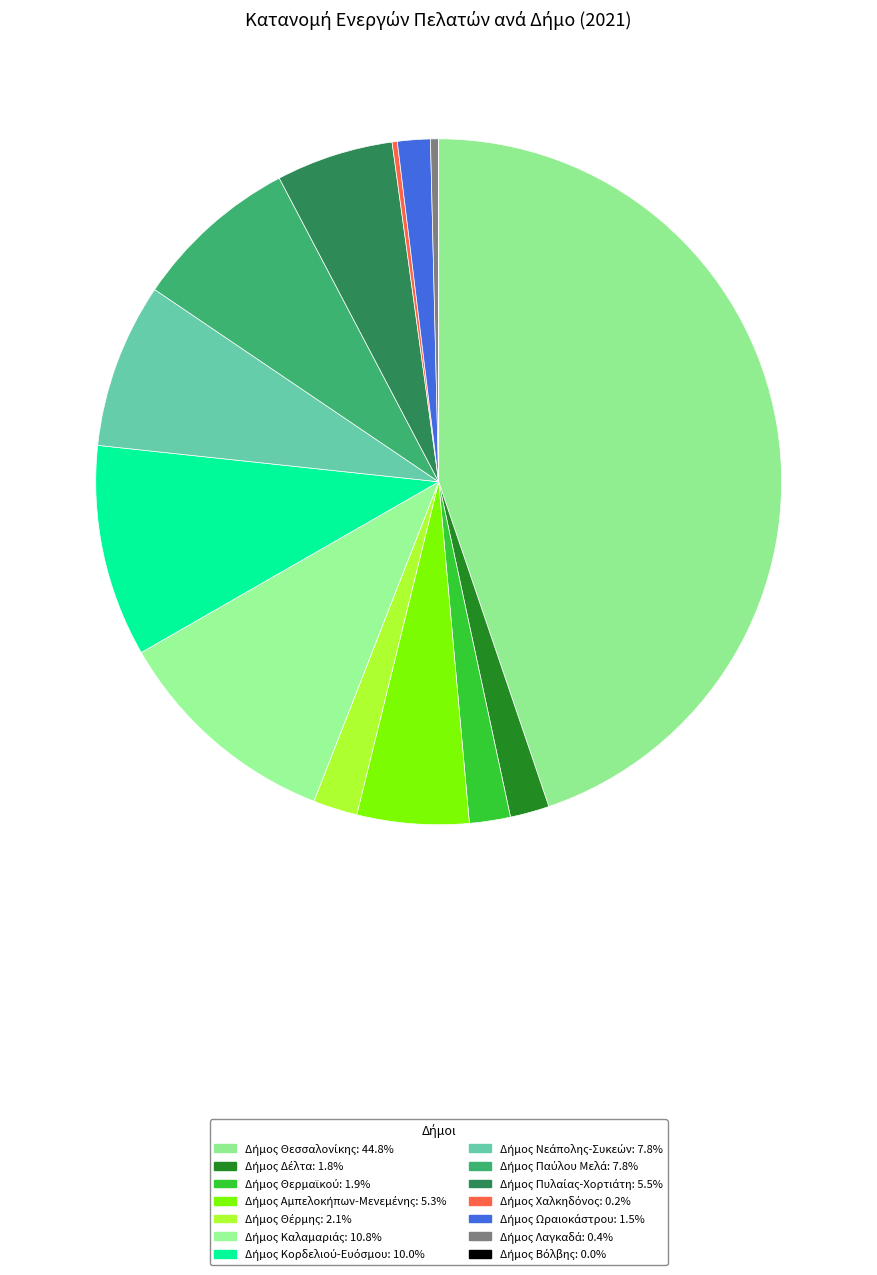

True or false: Δήμος Θέρμης accounts for 12% of the total.

False